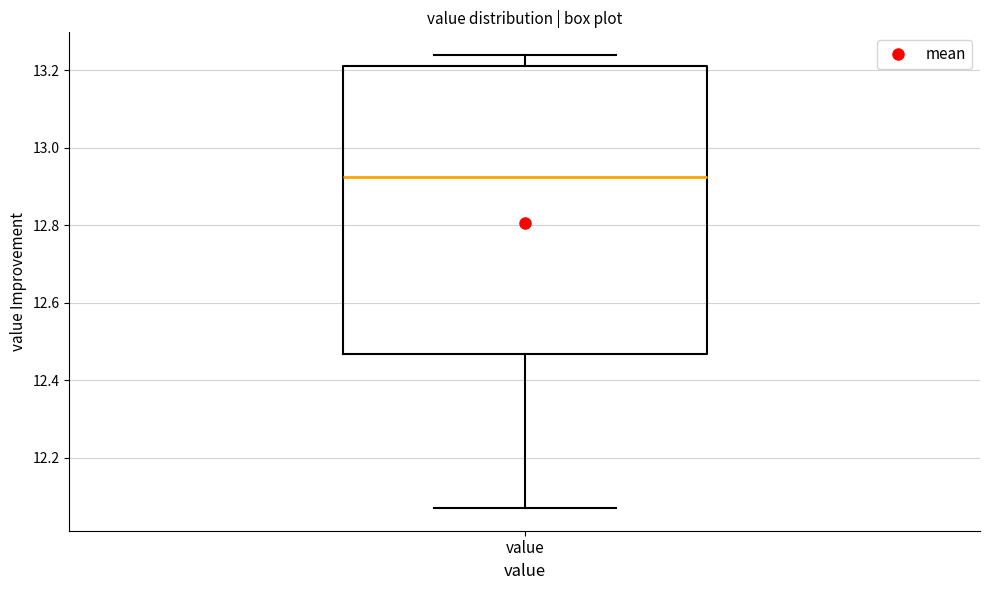

Read this box plot against the y-axis: the position of the median line, the range covered by the box, and the ends of both whiskers. The values are not printed on the chart, so give them approximately, as read against the axis.

median 12.92, box 12.46 to 13.22, whiskers 12.08 to 13.24